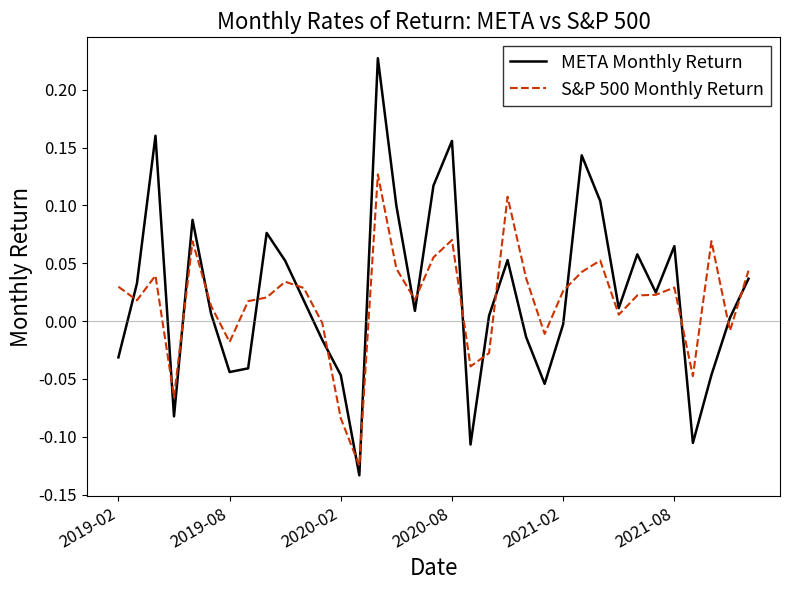

Which series has the widest spread of values?

META Monthly Return